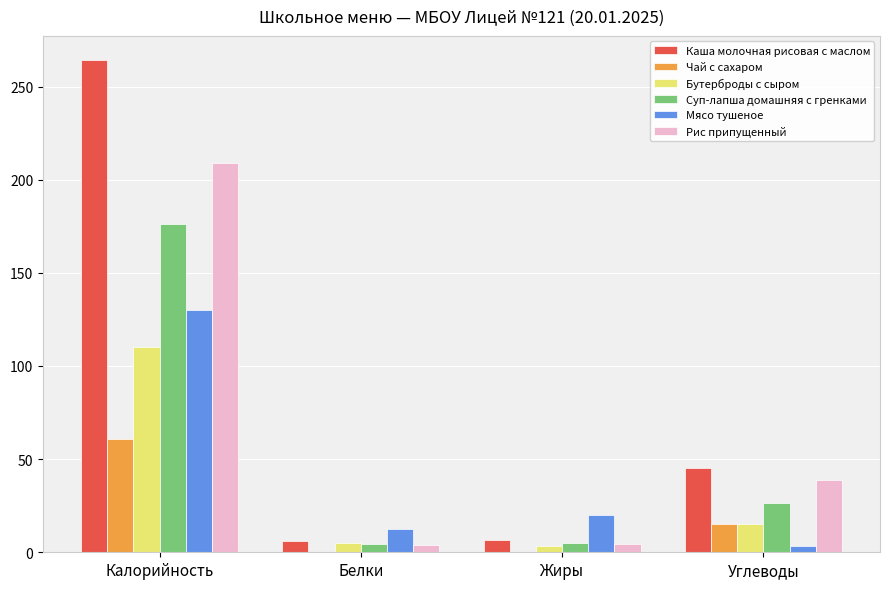

How many groups of bars are there?

4